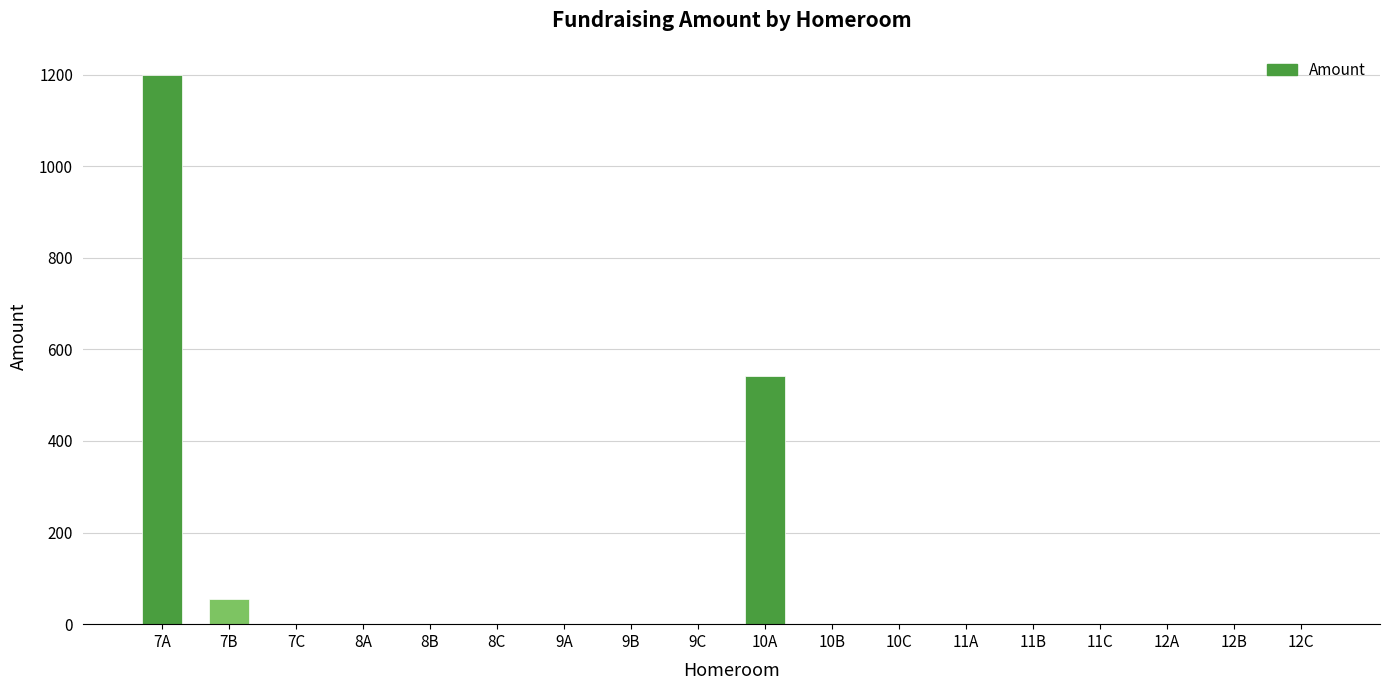

What is the maximum value shown in the chart?

1198.5